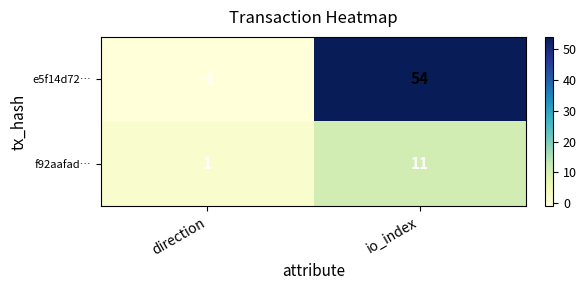

What is the difference between the maximum and minimum values in the f92aafad… series?

10